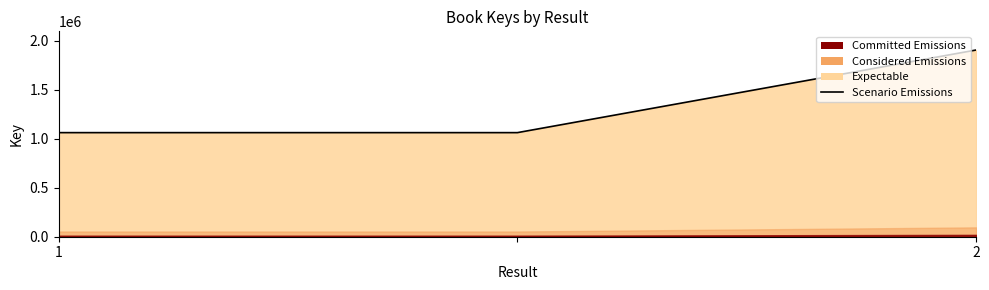

What is the maximum value shown in the chart?

1904514